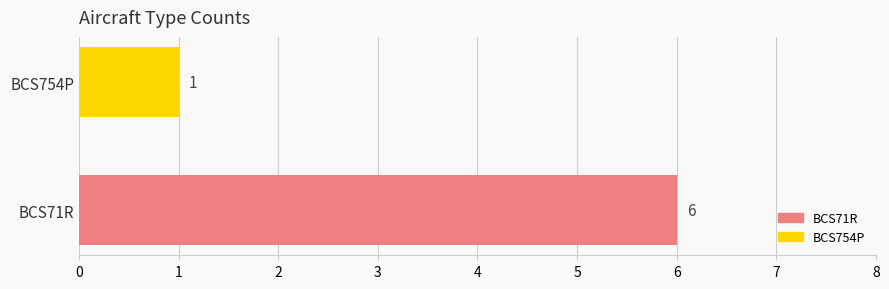

Reading top to bottom, transcribe all the data shown in this chart.

BCS754P=1	BCS71R=6